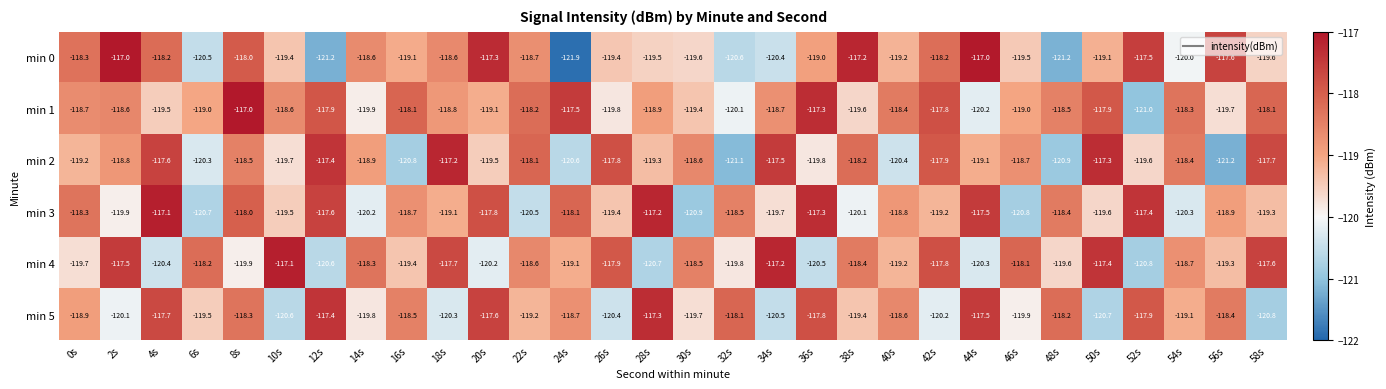

What is the difference between the highest and lowest values at 32s?

3.0